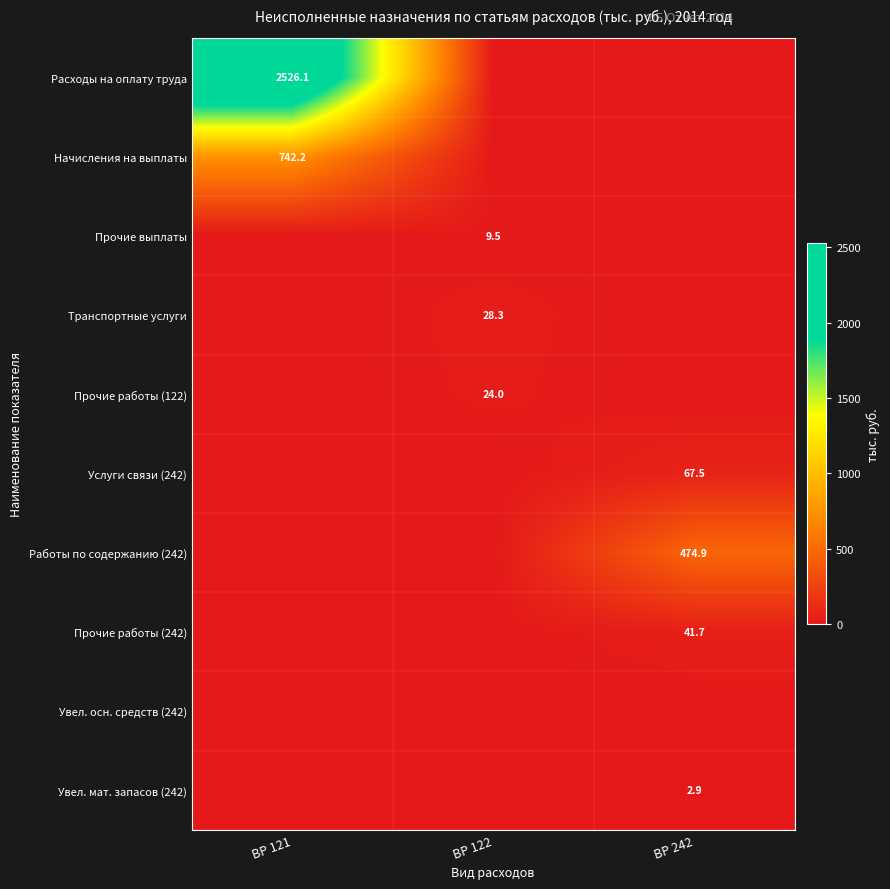

Is it true that Работы по содержанию (242) equals 474.9 at ВР 242?

True